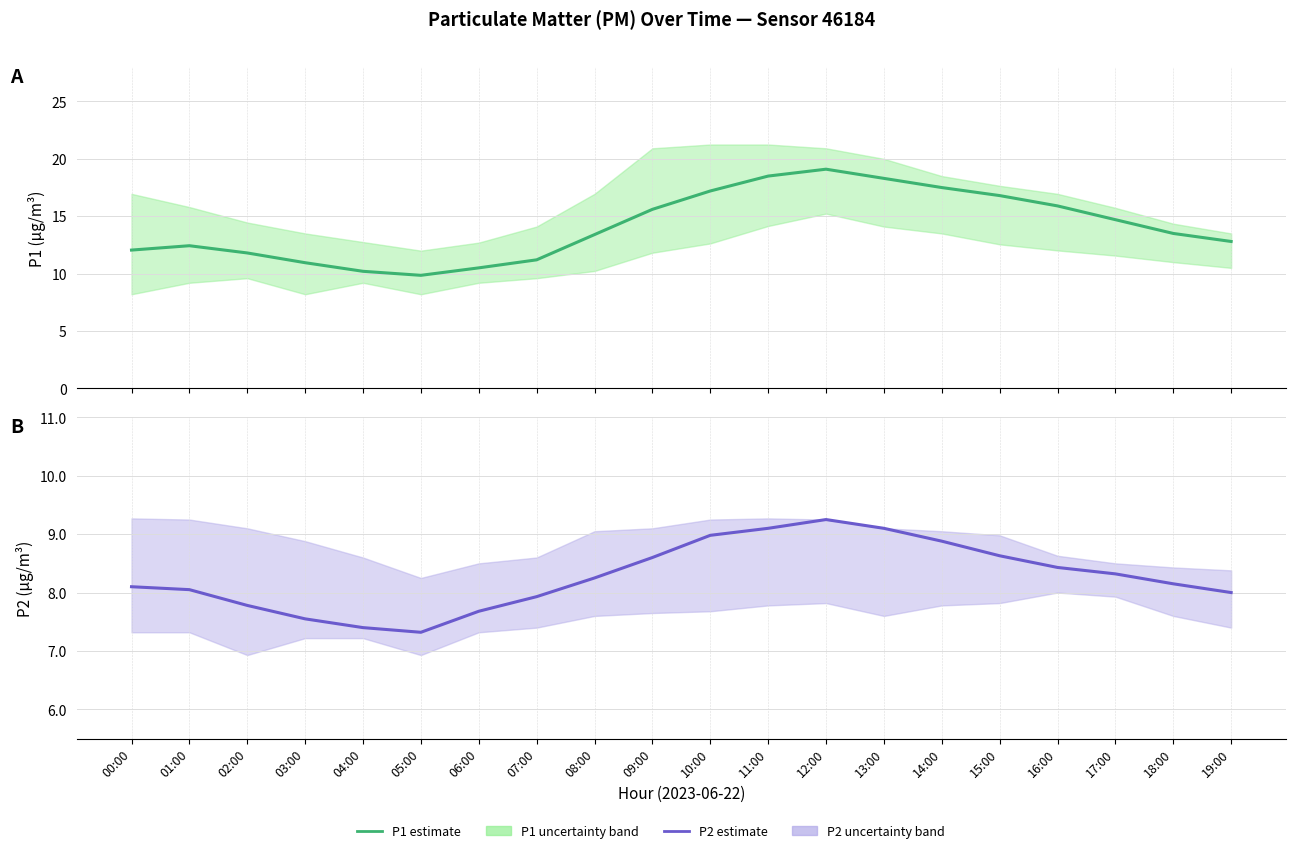

Is this an area chart (filled region under the line)?

No